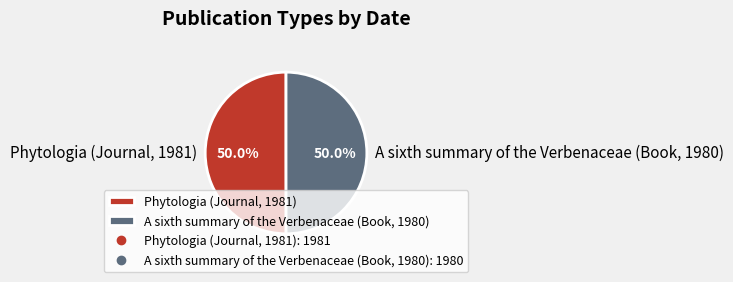

Combined, what portion of the pie is A sixth summary of the Verbenaceae (Book, 1980) and Phytologia (Journal, 1981)?

100.0%